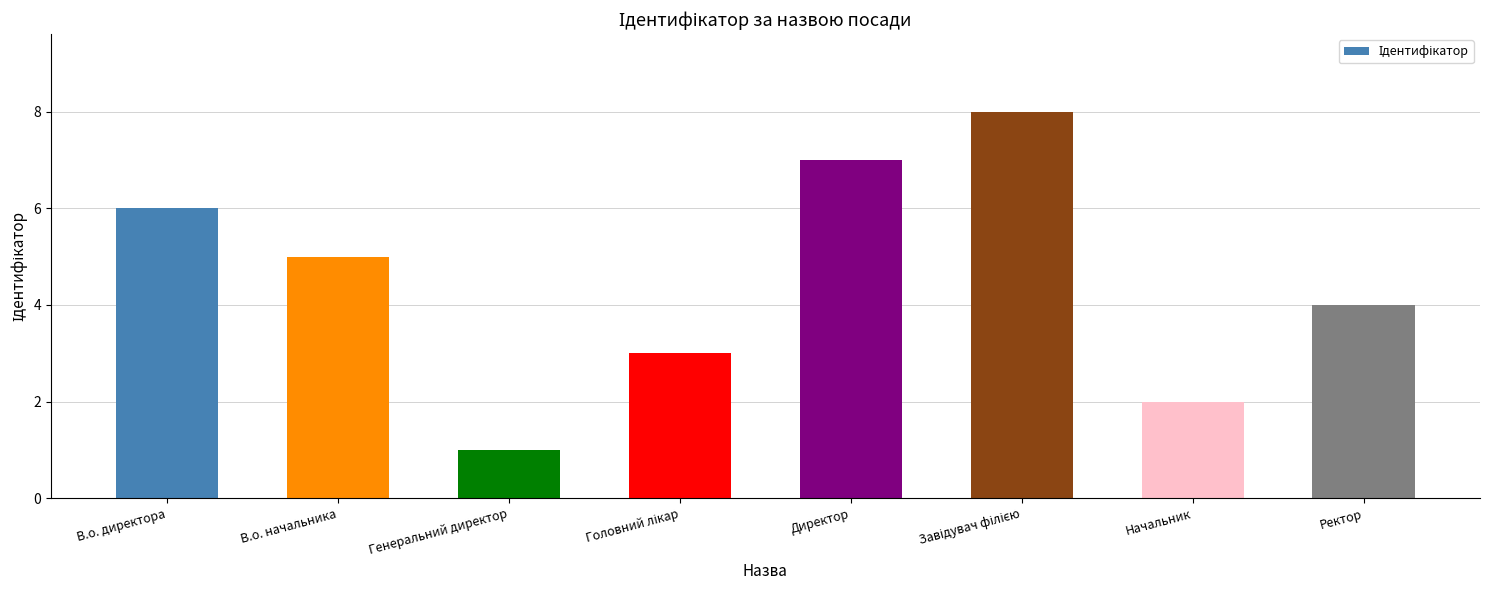

What is the change in value from Генеральний директор to Директор?

+6